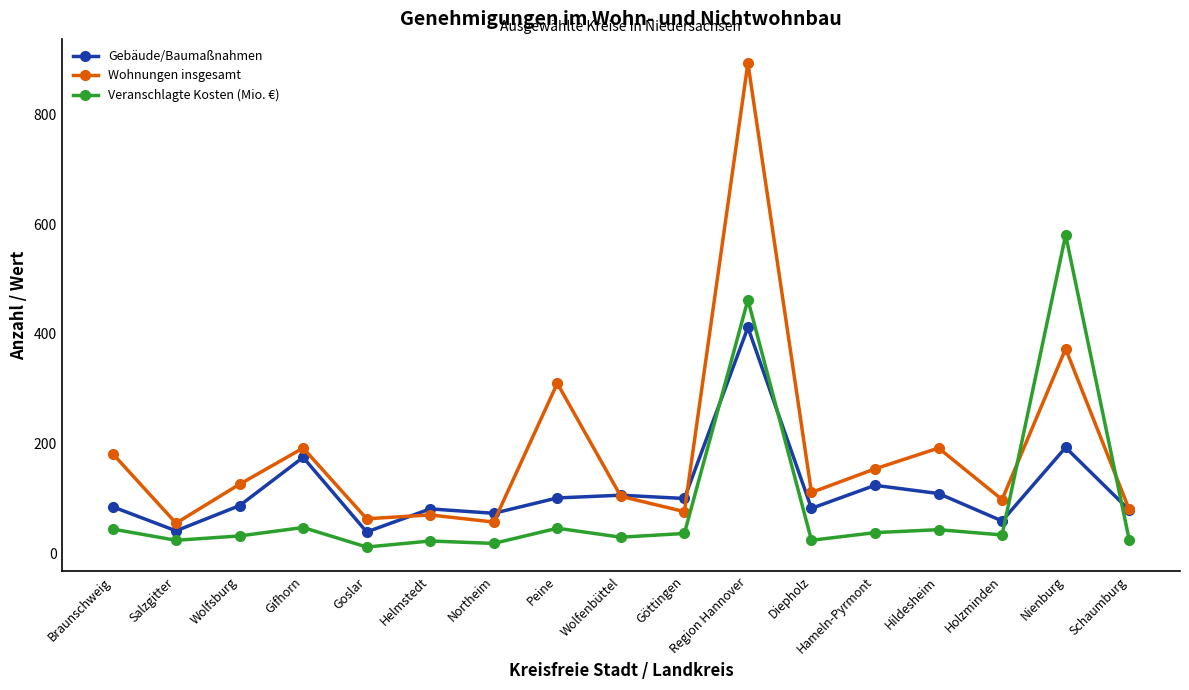

What position from the left is Nienburg?

16